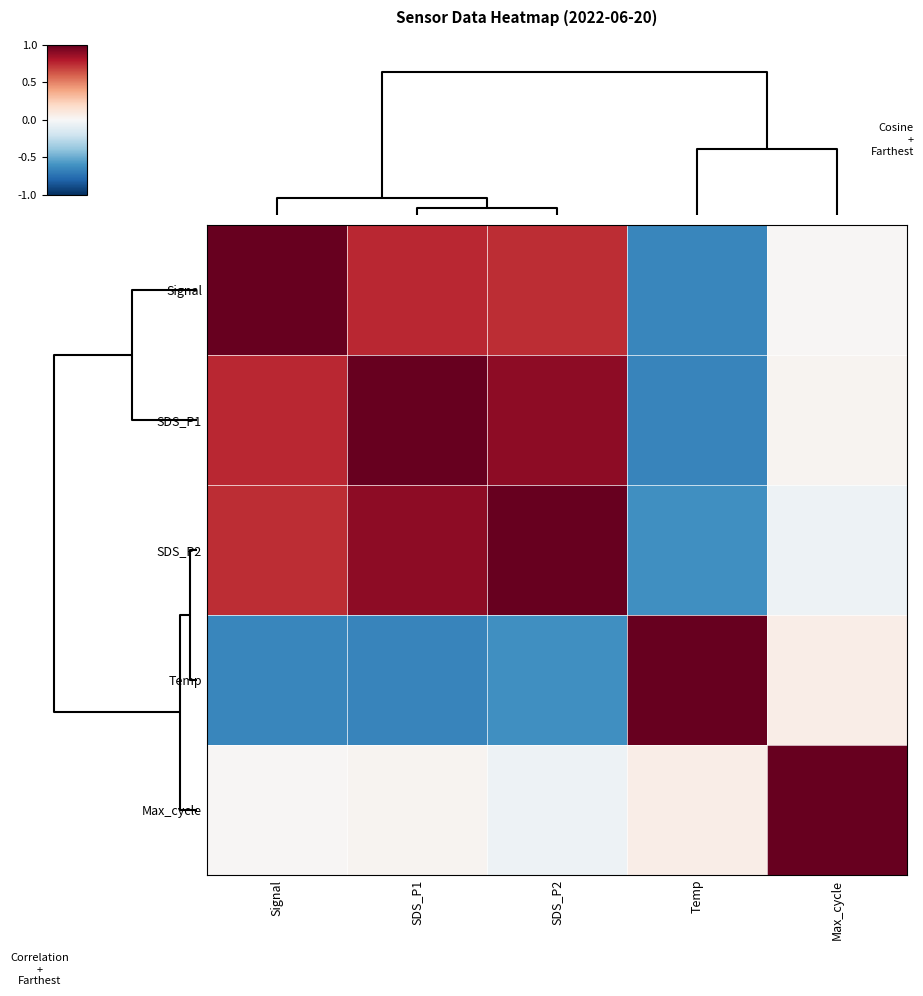

Reading left to right, list all the values displayed in this chart.

Signal: Signal=1.0	SDS_P1=0.8	SDS_P2=0.7	Temp=-0.7	Max_cycle=0.0
SDS_P1: Signal=0.8	SDS_P1=1.0	SDS_P2=0.9	Temp=-0.7	Max_cycle=0.0
SDS_P2: Signal=0.7	SDS_P1=0.9	SDS_P2=1.0	Temp=-0.6	Max_cycle=-0.1
Temp: Signal=-0.7	SDS_P1=-0.7	SDS_P2=-0.6	Temp=1.0	Max_cycle=0.1
Max_cycle: Signal=0.0	SDS_P1=0.0	SDS_P2=-0.1	Temp=0.1	Max_cycle=1.0